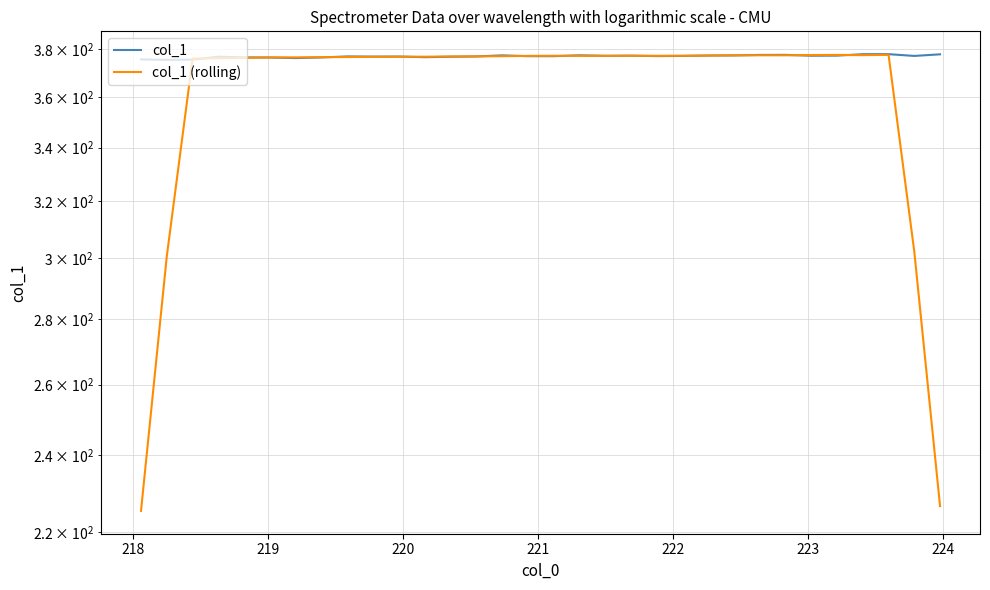

Which series ends up on top after the final intersection of col_1 and col_1 (rolling)?

col_1